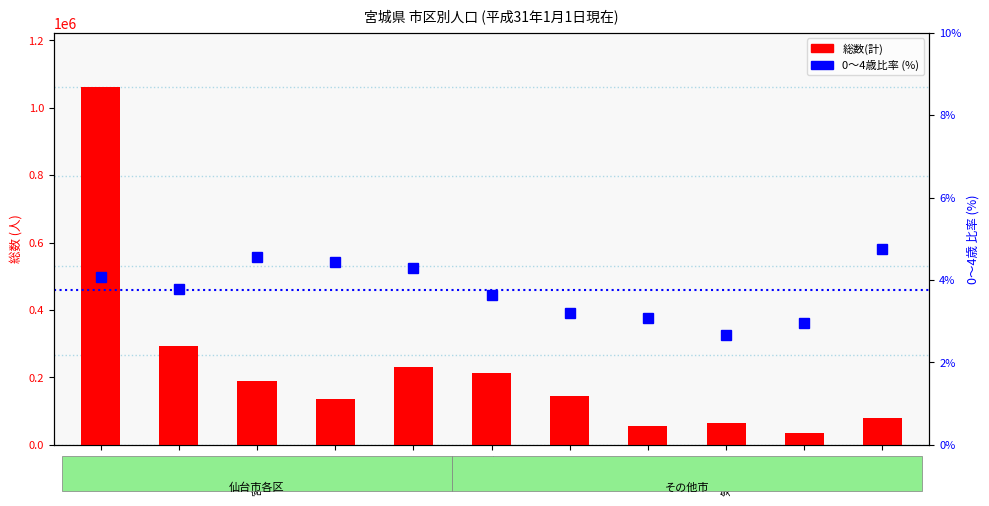

What is the spread (max minus min) of values at 青葉区?

292893.2